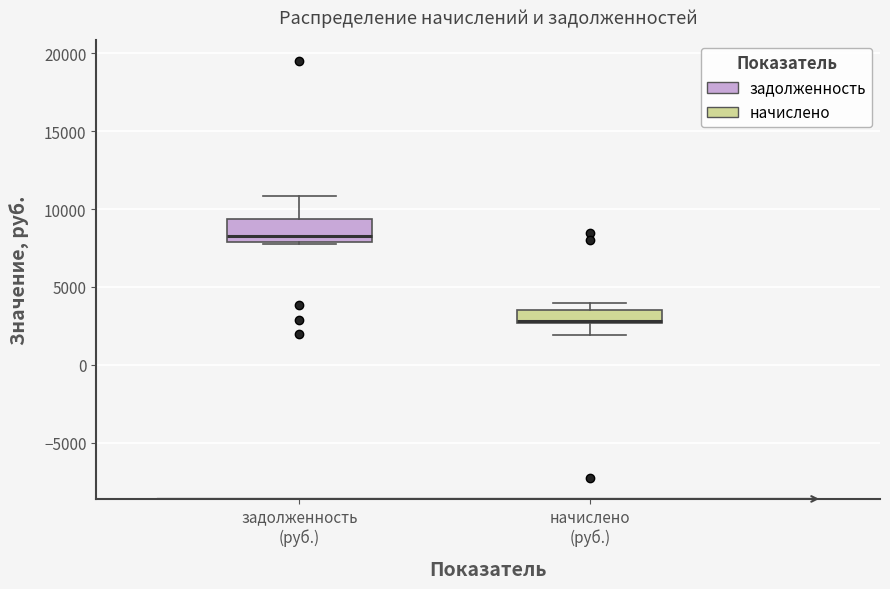

Which box has the highest median line?

задолженность (руб.)